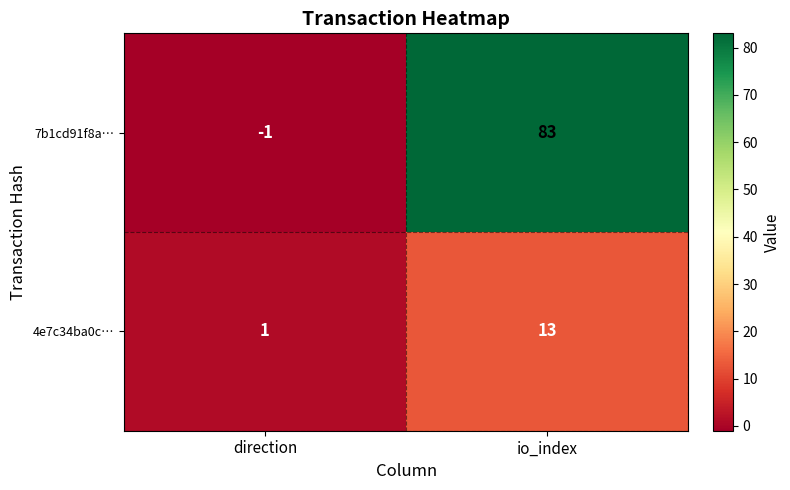

What is the difference between the highest and lowest values at direction?

2